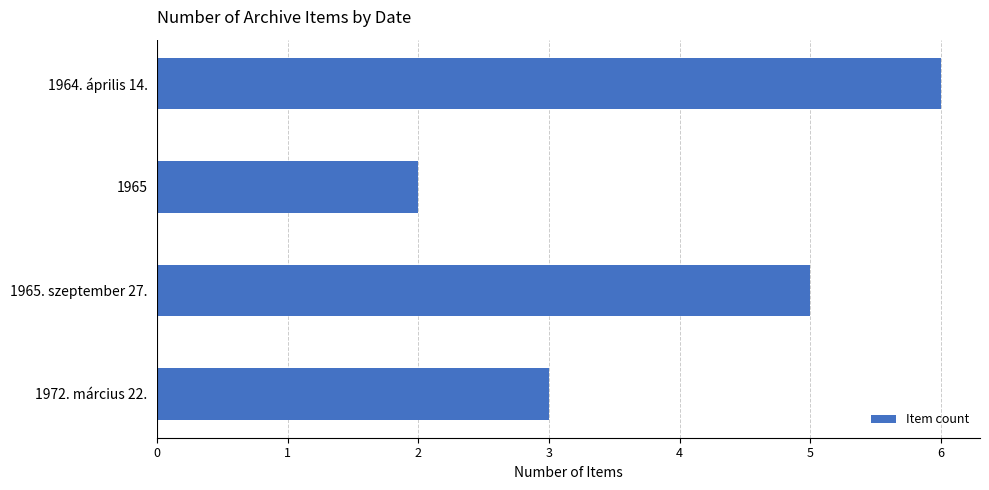

What is the change in value from 1964. április 14. to 1972. március 22.?

-3